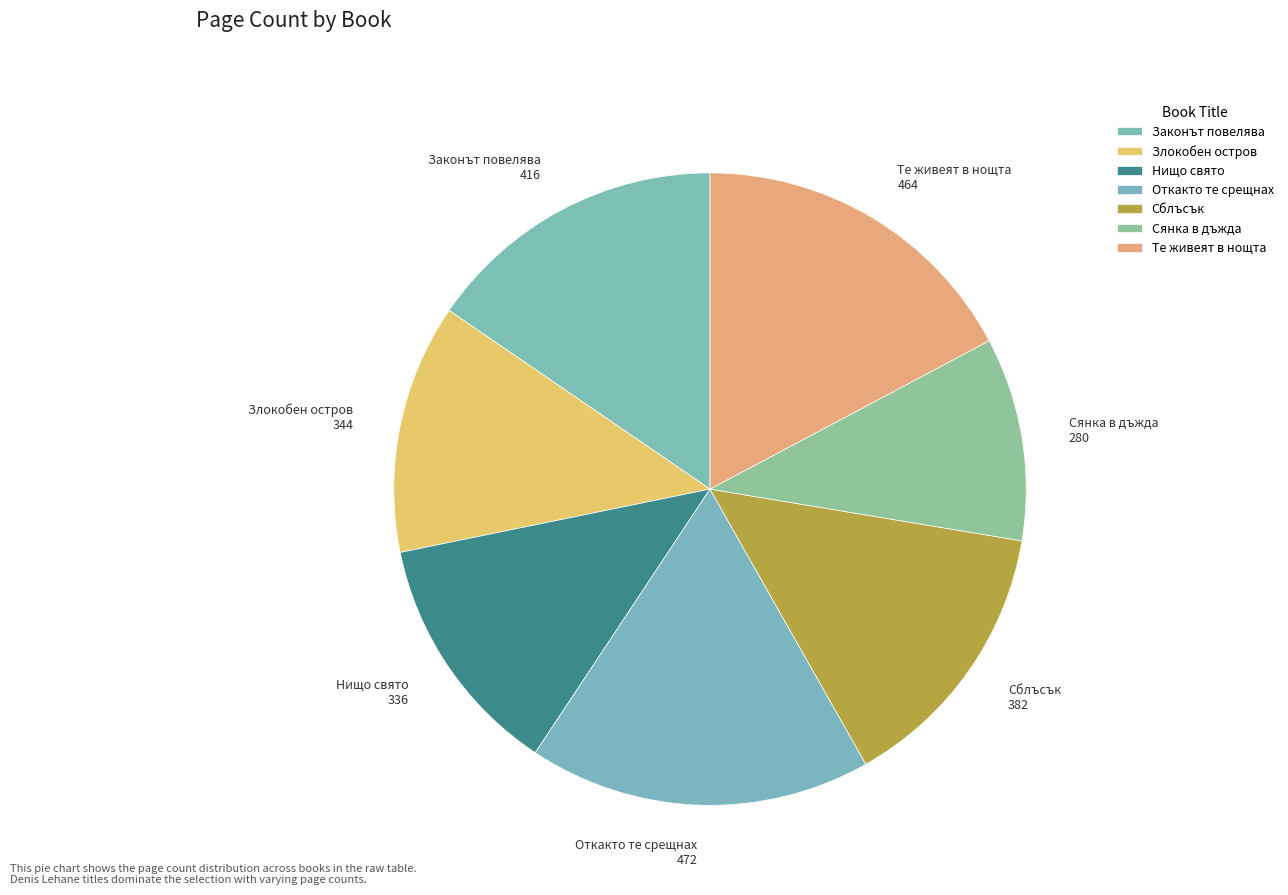

Which category has the smallest portion of the pie?

Сянка в дъжда 280